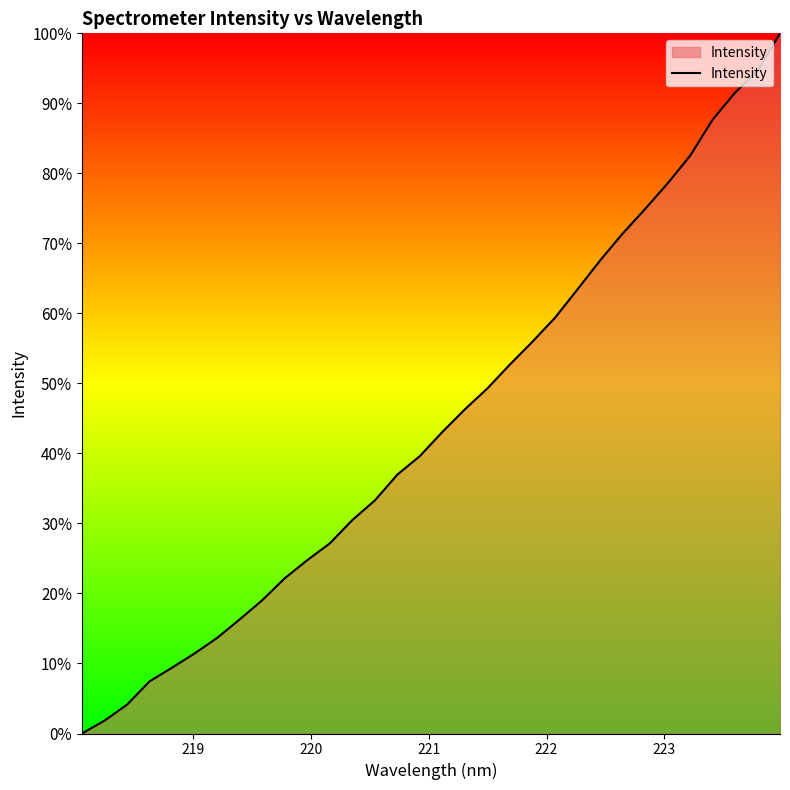

What is the difference between the maximum and minimum values?

100.0